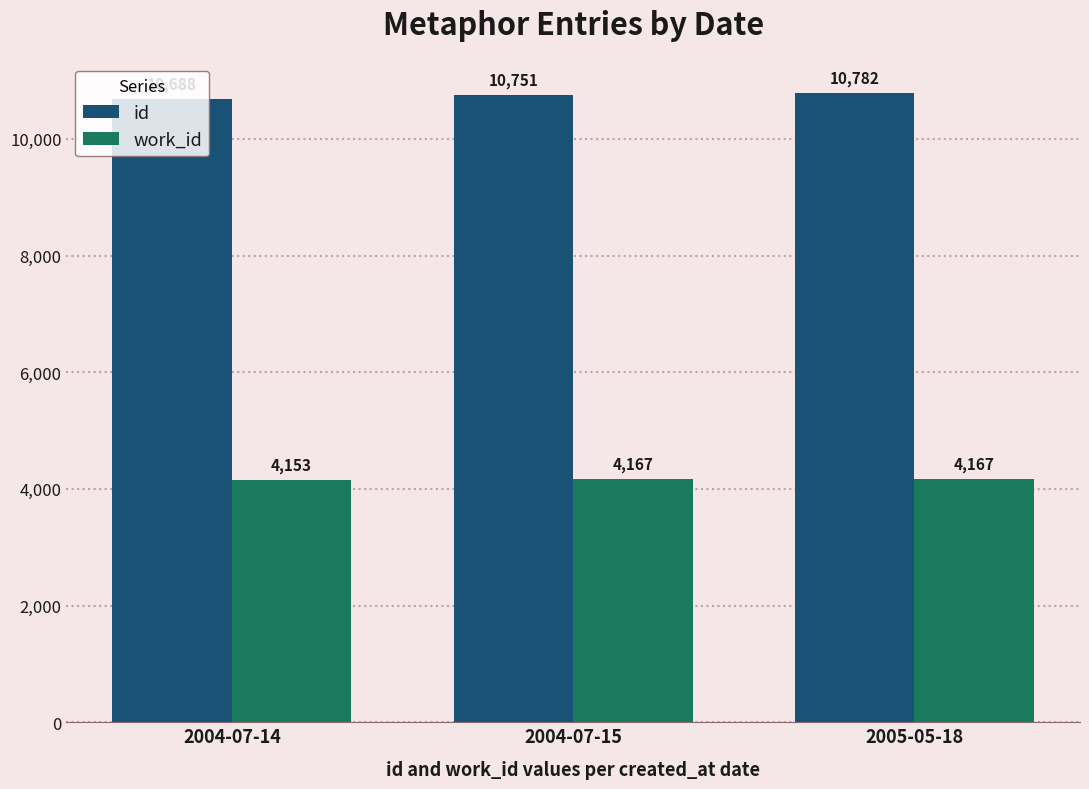

What is the sum of the work_id values at 2004-07-14 and 2005-05-18?

8320